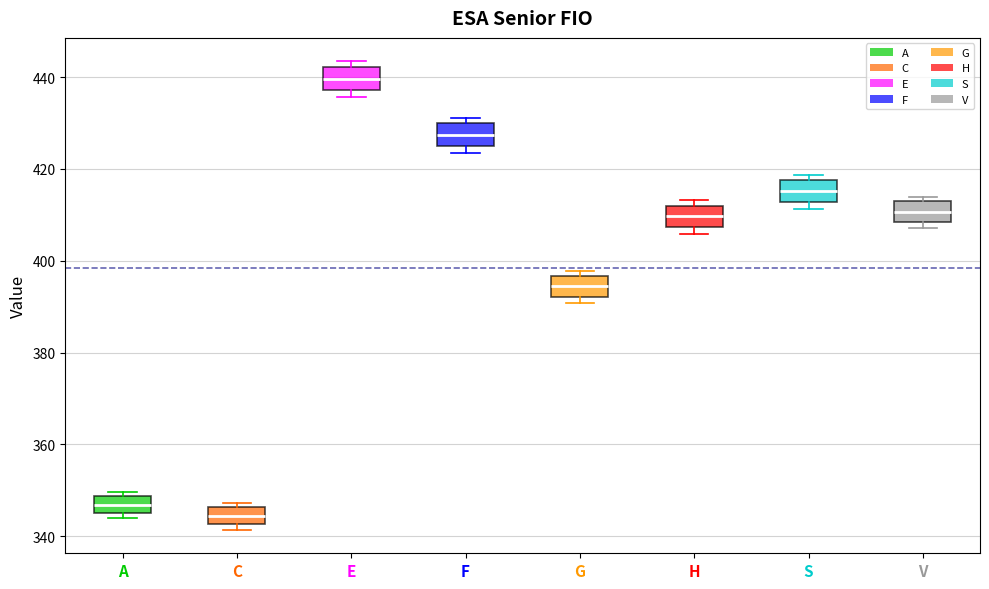

Reading left to right, read every box against the y-axis: the position of its median line, the range the box covers, and the ends of its whiskers. The values are not printed on the chart, so give them approximately, as read against the axis.

A: median 346 (inside the box), box 346 to 348, whiskers 344 to 350
C: median 344, box 342 to 346, whiskers 342 (just below the box's lower edge) to 348
E: median 440, box 438 to 442, whiskers 436 to 444
F: median 428, box 426 to 430, whiskers 424 to 432
G: median 394, box 392 to 396, whiskers 390 to 398
H: median 410, box 408 to 412, whiskers 406 to 414
S: median 416, box 412 to 418, whiskers 412 (just below the box's lower edge) to 418 (just above the box's upper edge)
V: median 410, box 408 to 412, whiskers 408 (just below the box's lower edge) to 414